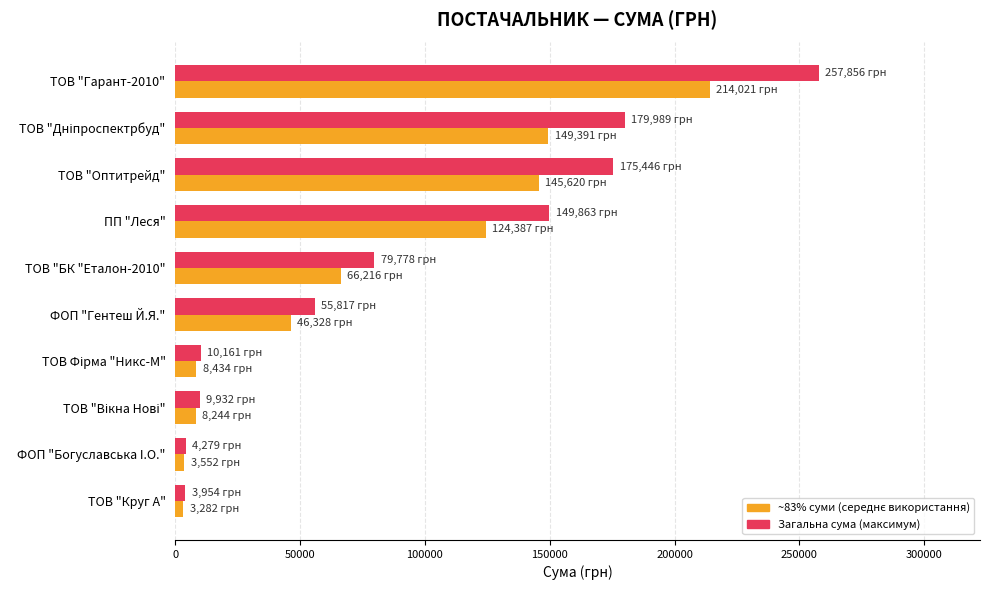

Which label corresponds to the largest value in the chart?

ТОВ "Гарант-2010"